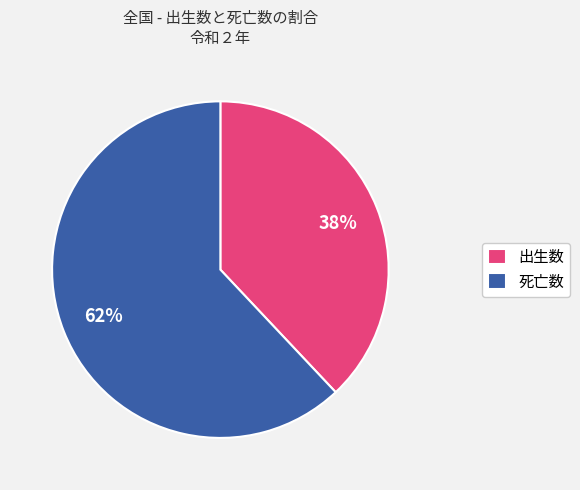

What is the largest slice in the pie chart?

死亡数